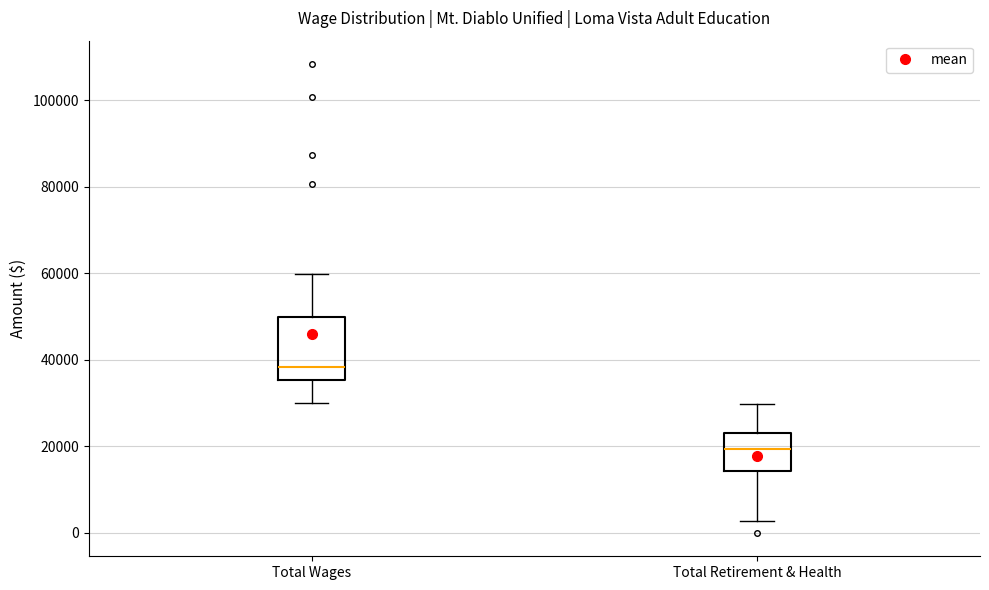

Which box's median line is the lowest?

Total Retirement & Health